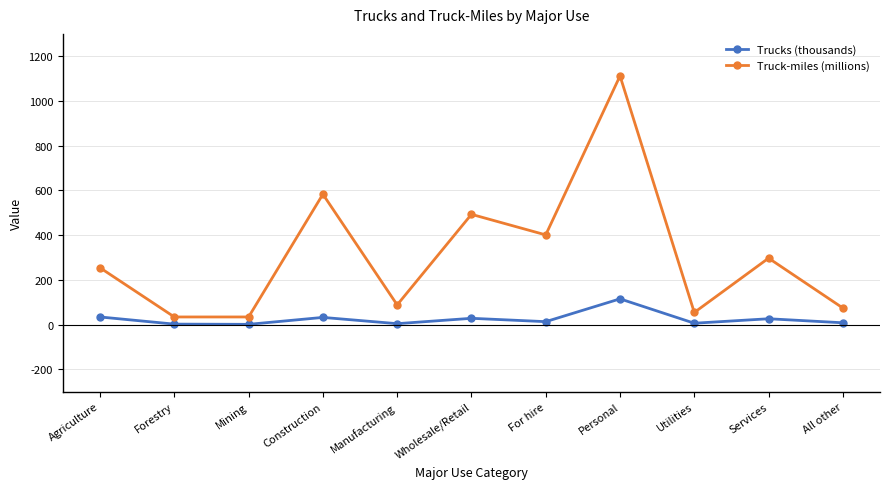

What is the minimum value for Truck-miles (millions)?

34